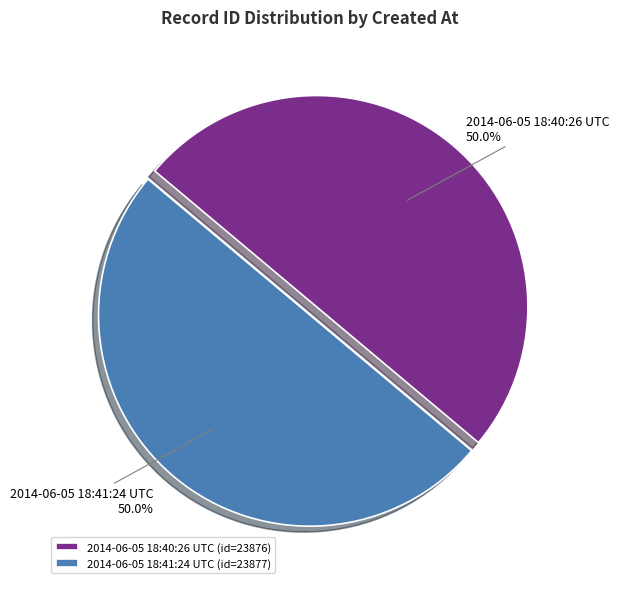

To the nearest percent, what is the combined percentage of 2014-06-05 18:40:26 UTC and 2014-06-05 18:41:24 UTC?

100%